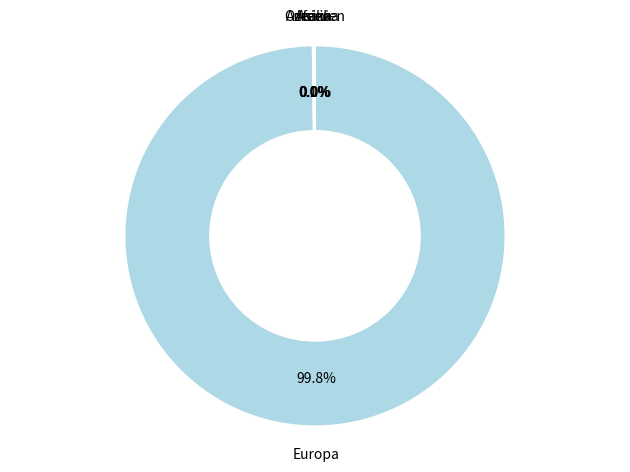

Does Europa account for over 50% of the chart?

Yes